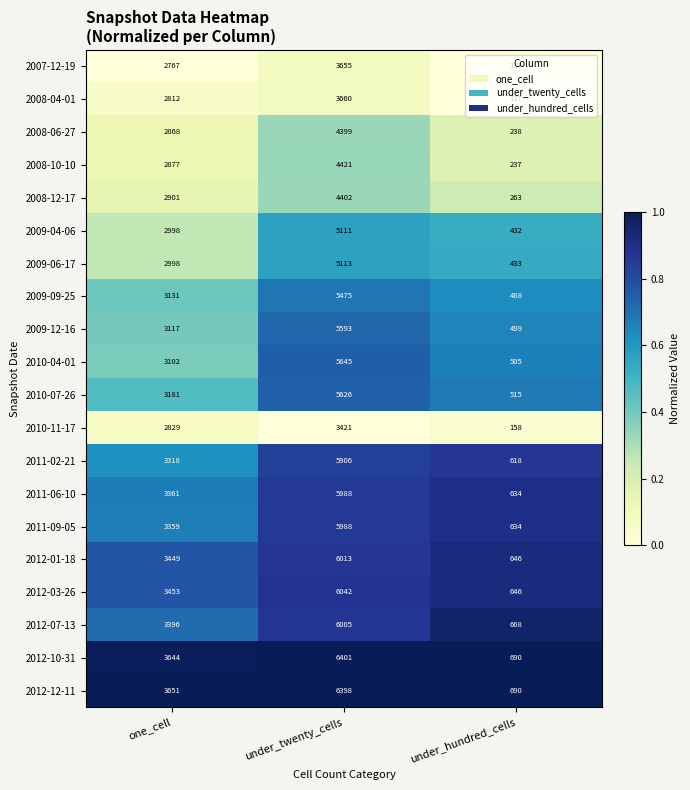

List the labels in order of 2012-12-11 value, largest first.

under_twenty_cells, one_cell, under_hundred_cells